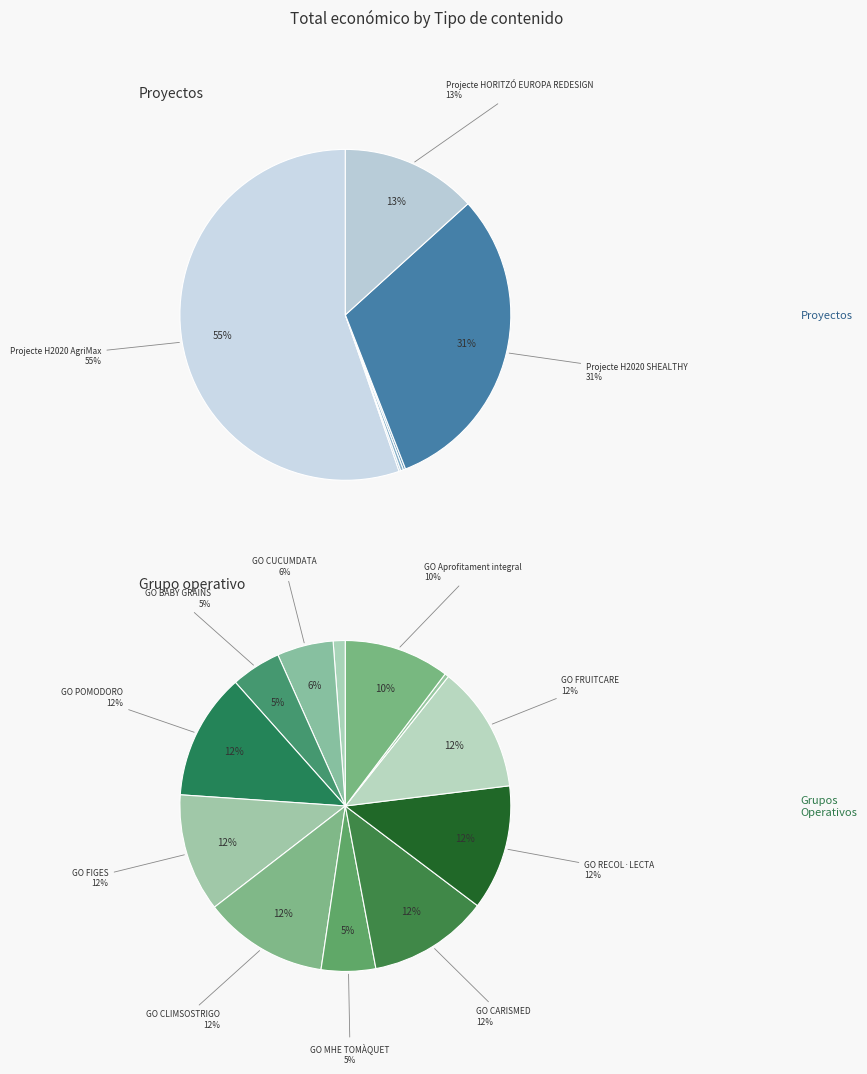

What is the smallest slice in the pie chart?

GO AGROHUBMADRID